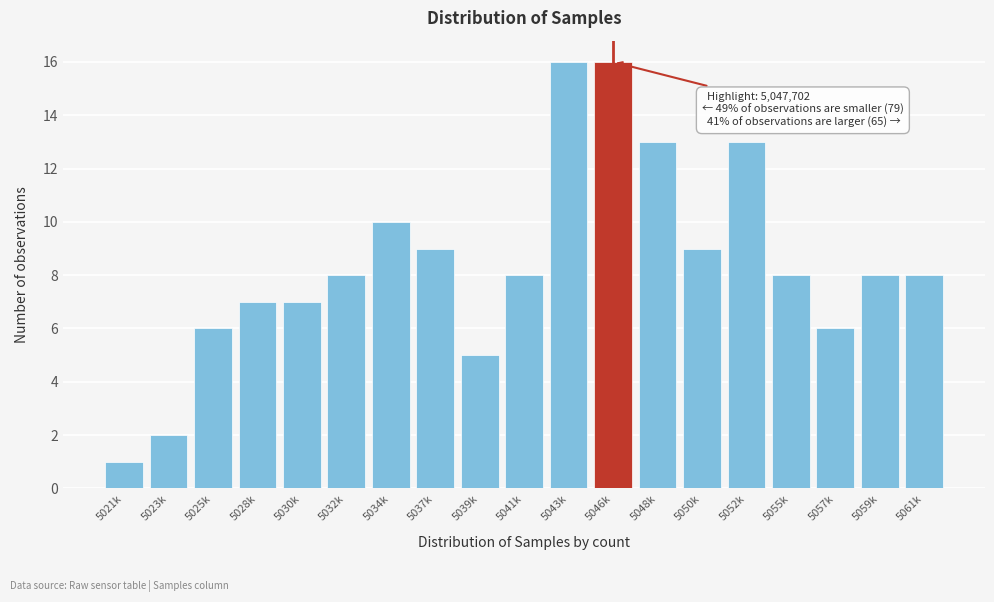

Reading left to right, extract all data points from this chart.

5021k=1	5023k=2	5025k=6	5028k=7	5030k=7	5032k=8	5034k=10	5037k=9	5039k=5	5041k=8	5043k=16	5046k=16	5048k=13	5050k=9	5052k=13	5055k=8	5057k=6	5059k=8	5061k=8